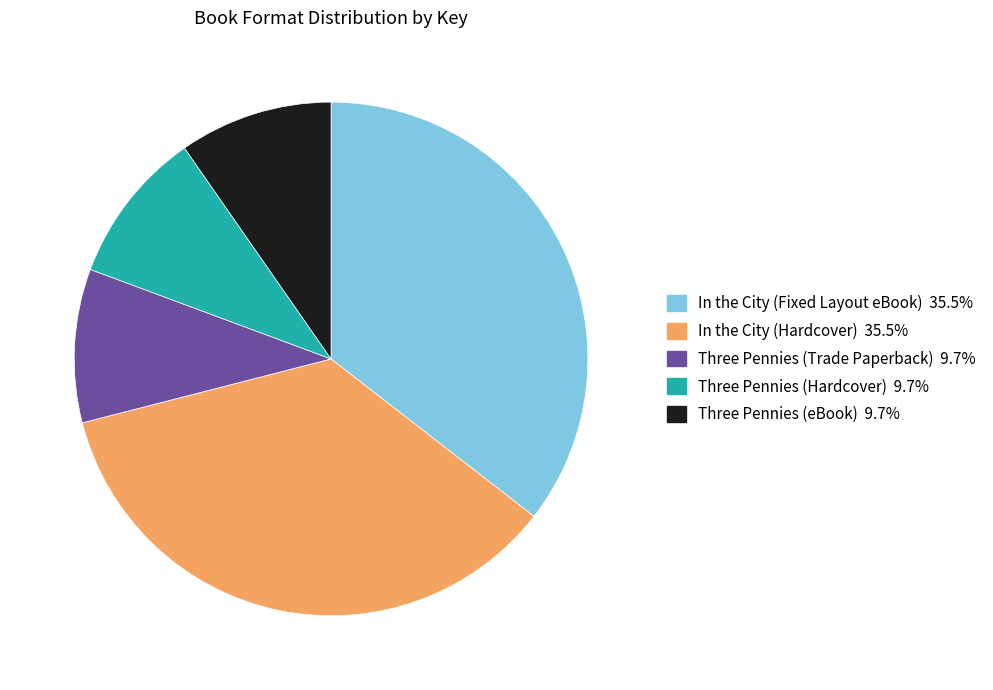

Is there any slice that represents more than half of the pie?

No